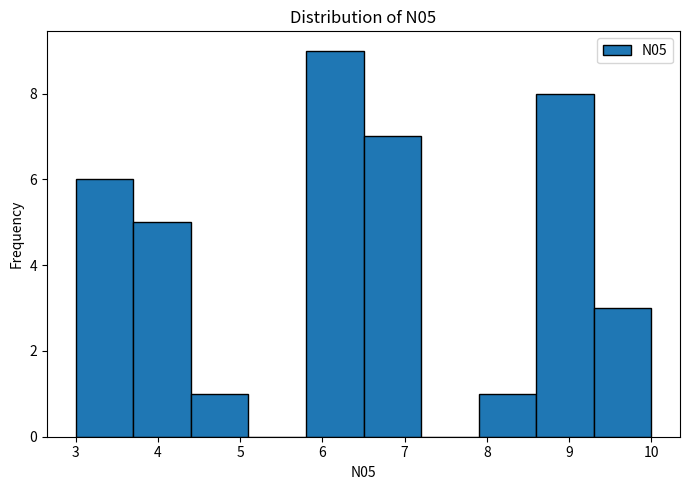

Which range on the x-axis has the tallest bar?

5.8 to 6.5